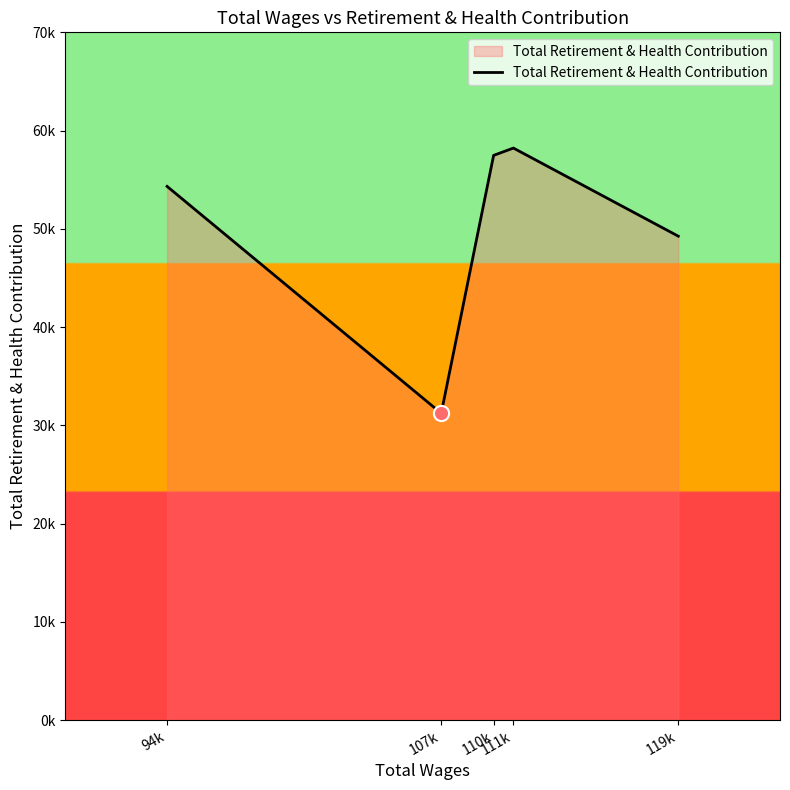

Between 119k and 110k, which is larger?

110k